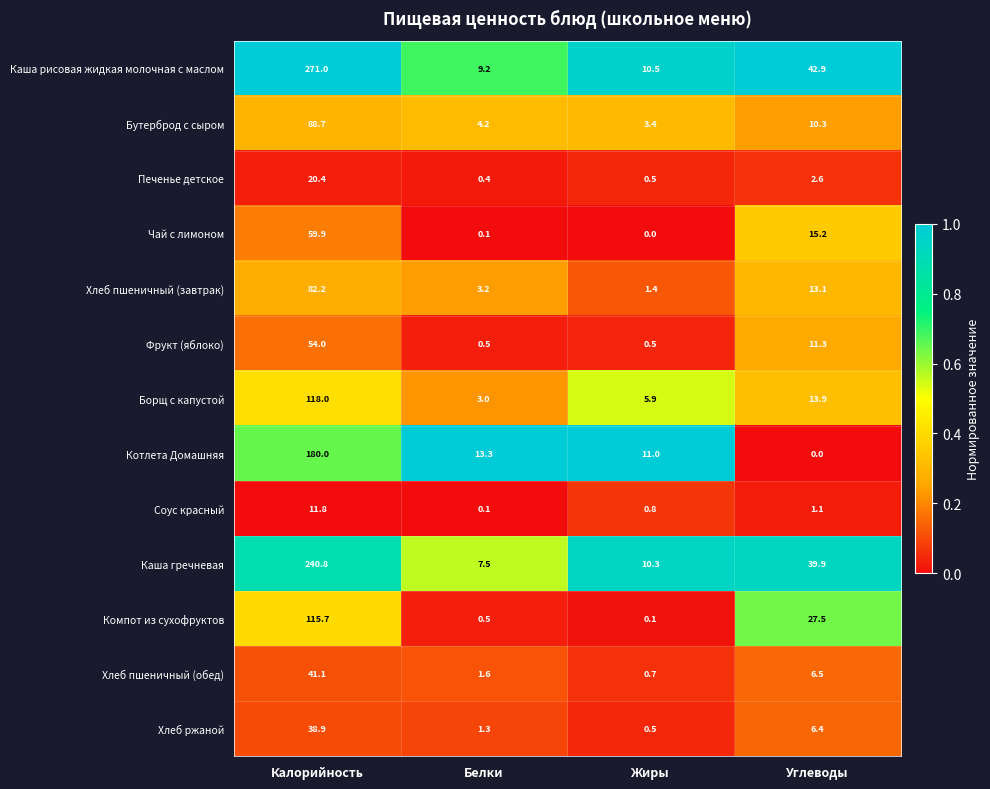

Which label corresponds to the largest value in the chart?

Калорийность